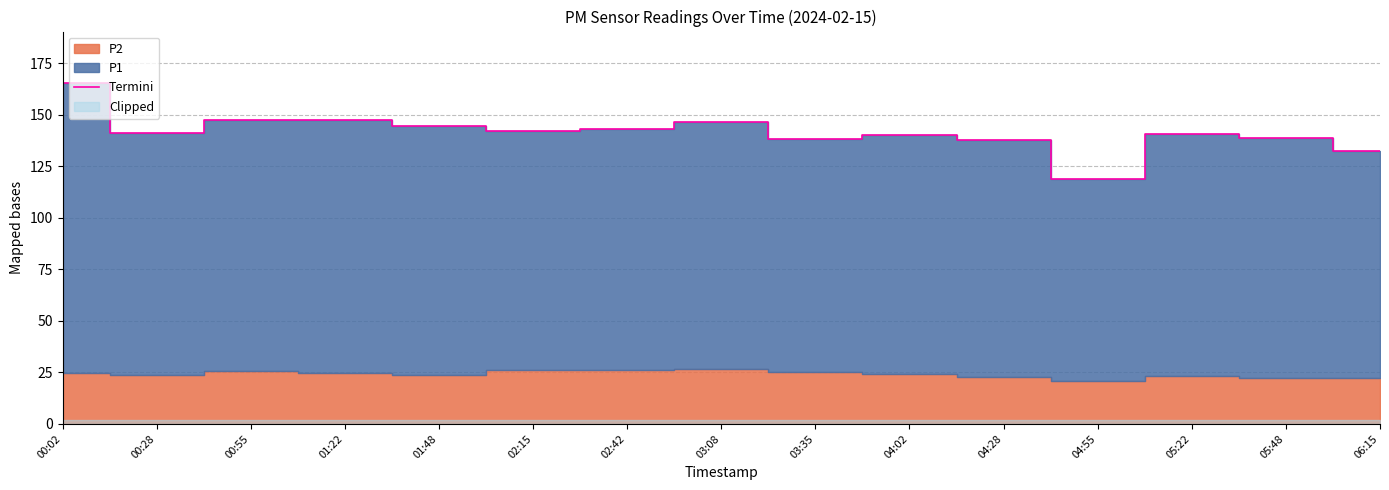

Where is the first local maximum?

01:22